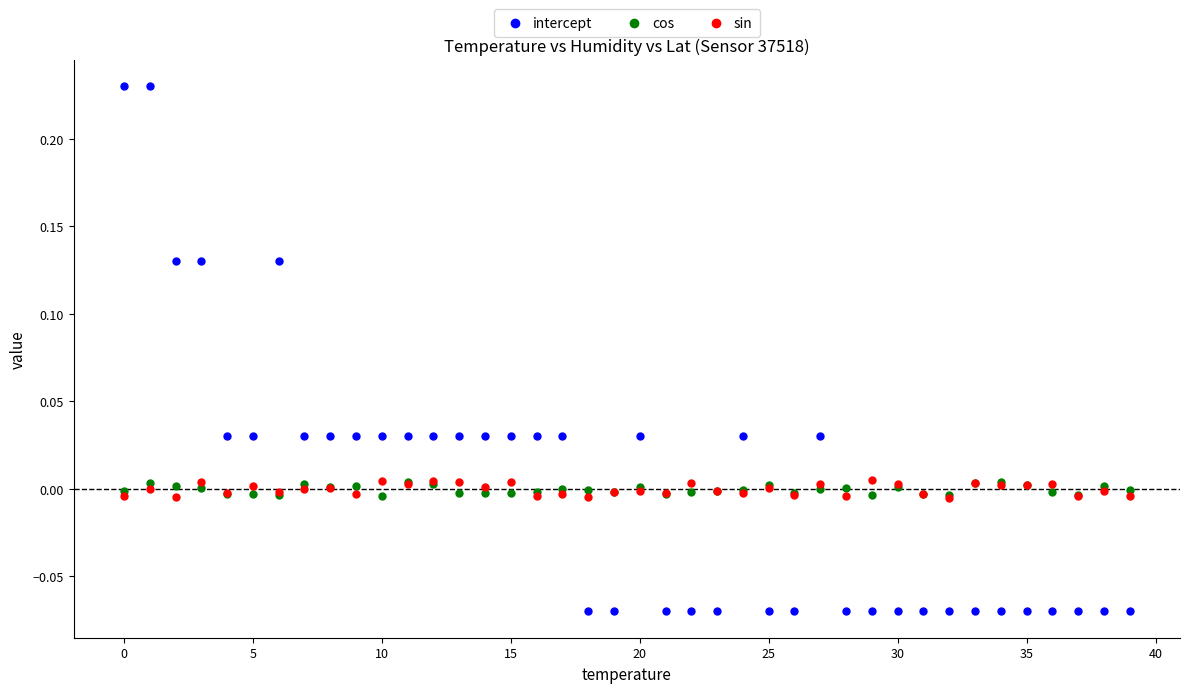

Which series reaches the maximum Y coordinate?

intercept